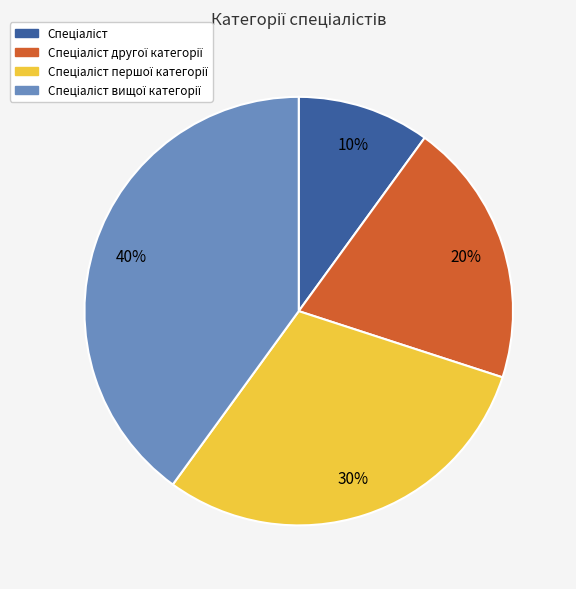

Is there a majority slice in this chart?

No